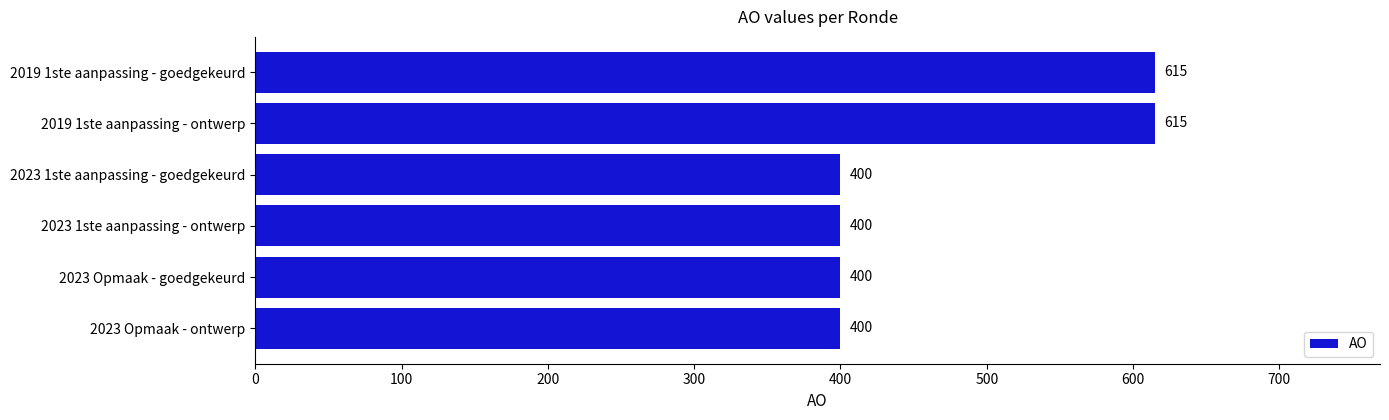

Approximately how many times larger is the value at 2023 1ste aanpassing - goedgekeurd compared to 2023 1ste aanpassing - ontwerp?

1.0